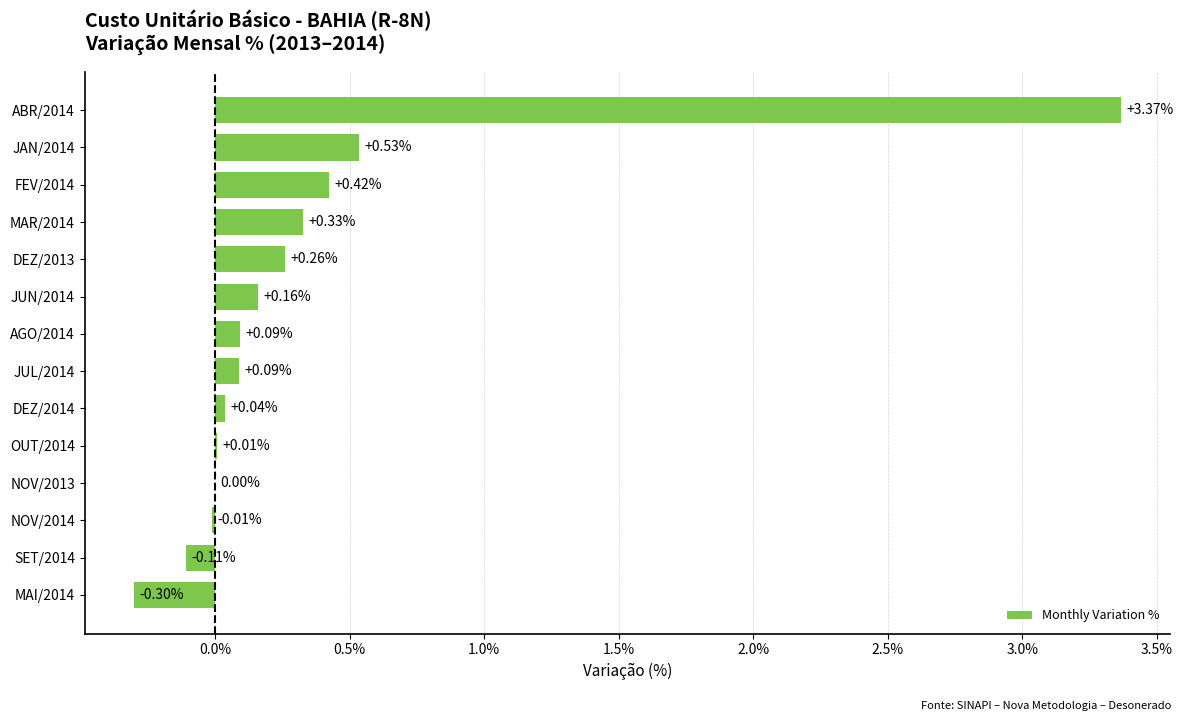

Between JAN/2014 and ABR/2014, which is larger?

ABR/2014